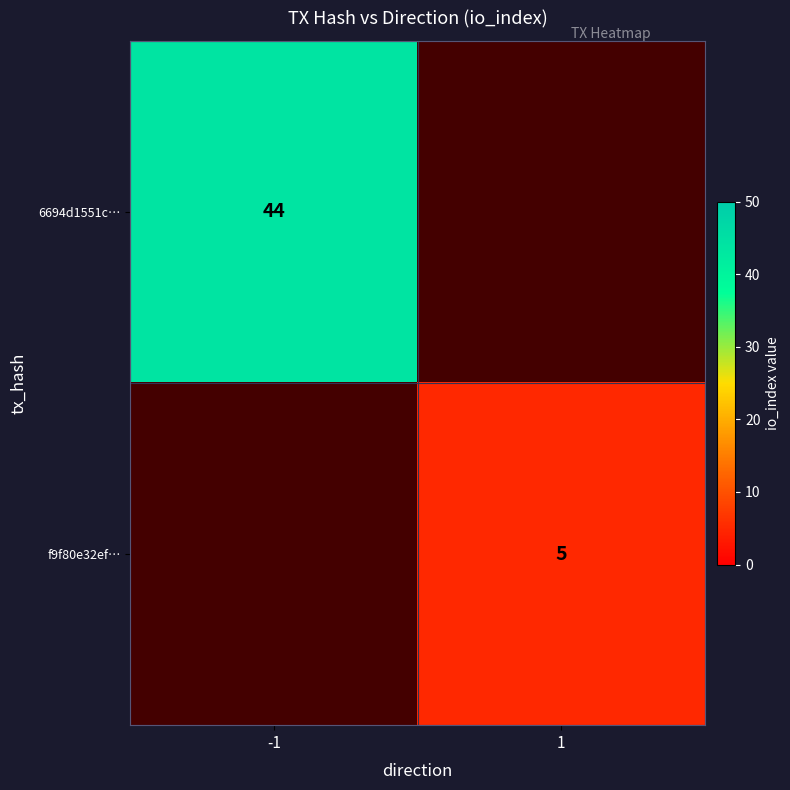

How many data points does each series have?

2